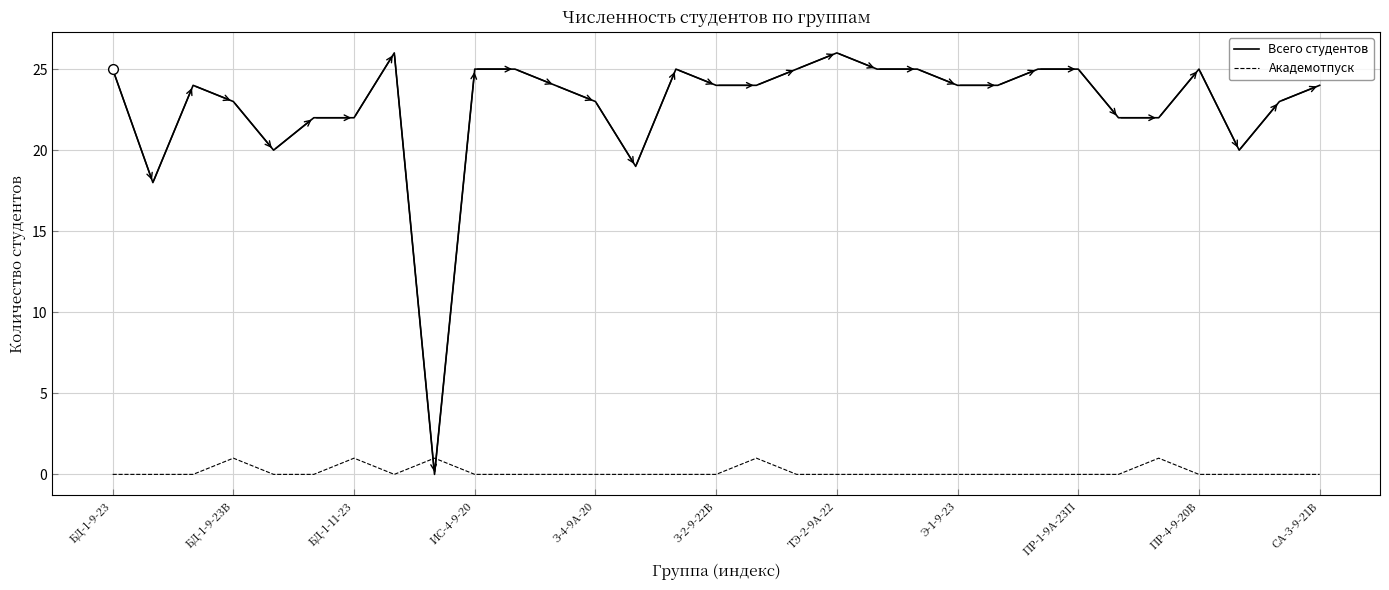

Which series has the widest spread of values?

Всего студентов